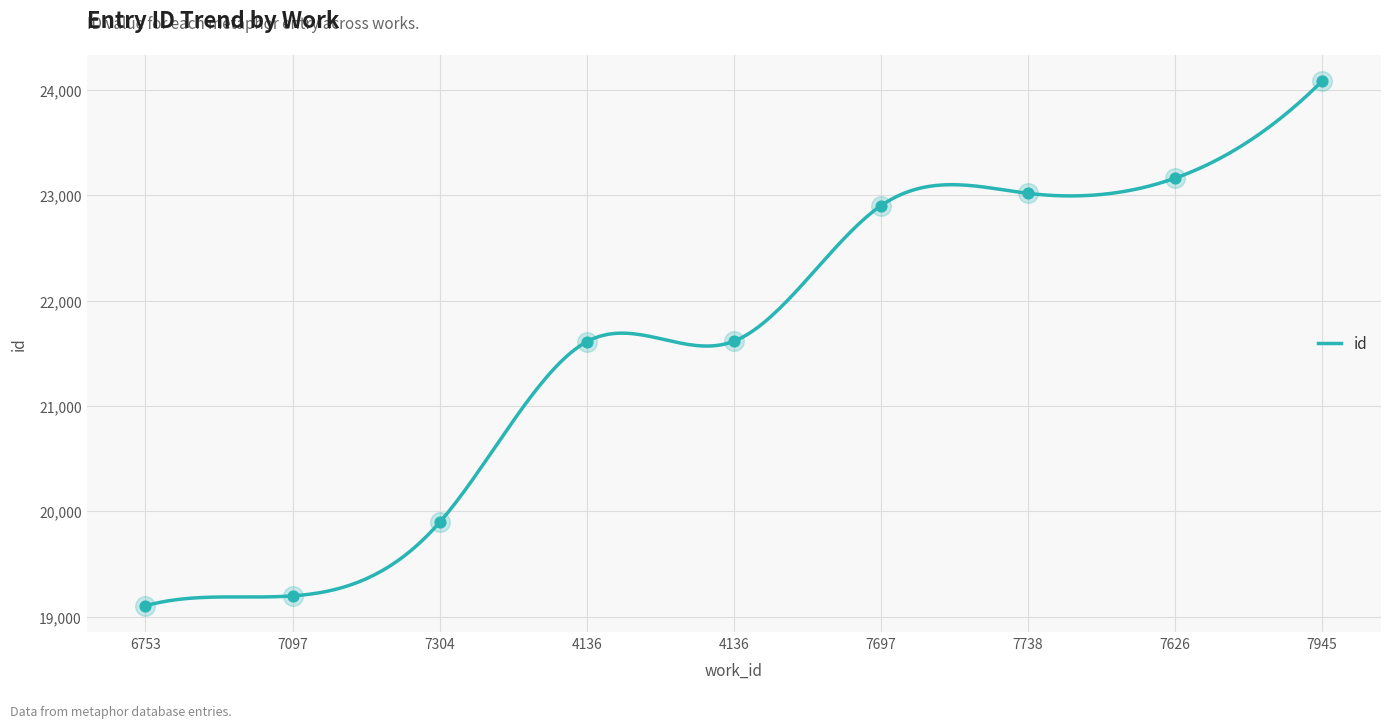

What is the change in value from 6753 to 7304?

+792